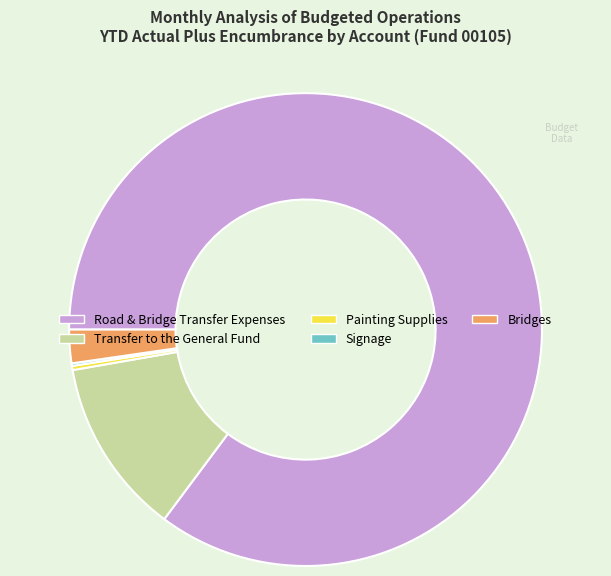

Which category has the biggest portion of the pie?

Road & Bridge Transfer Expenses